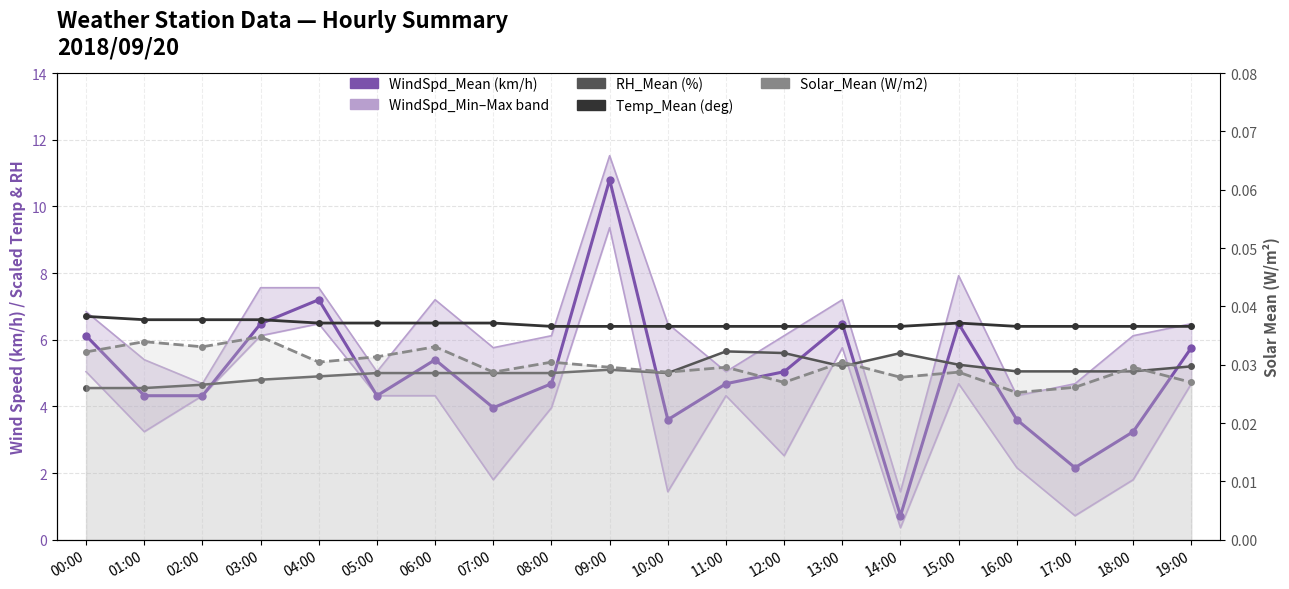

What is the sum of all RH_Mean (%) values?

101.2